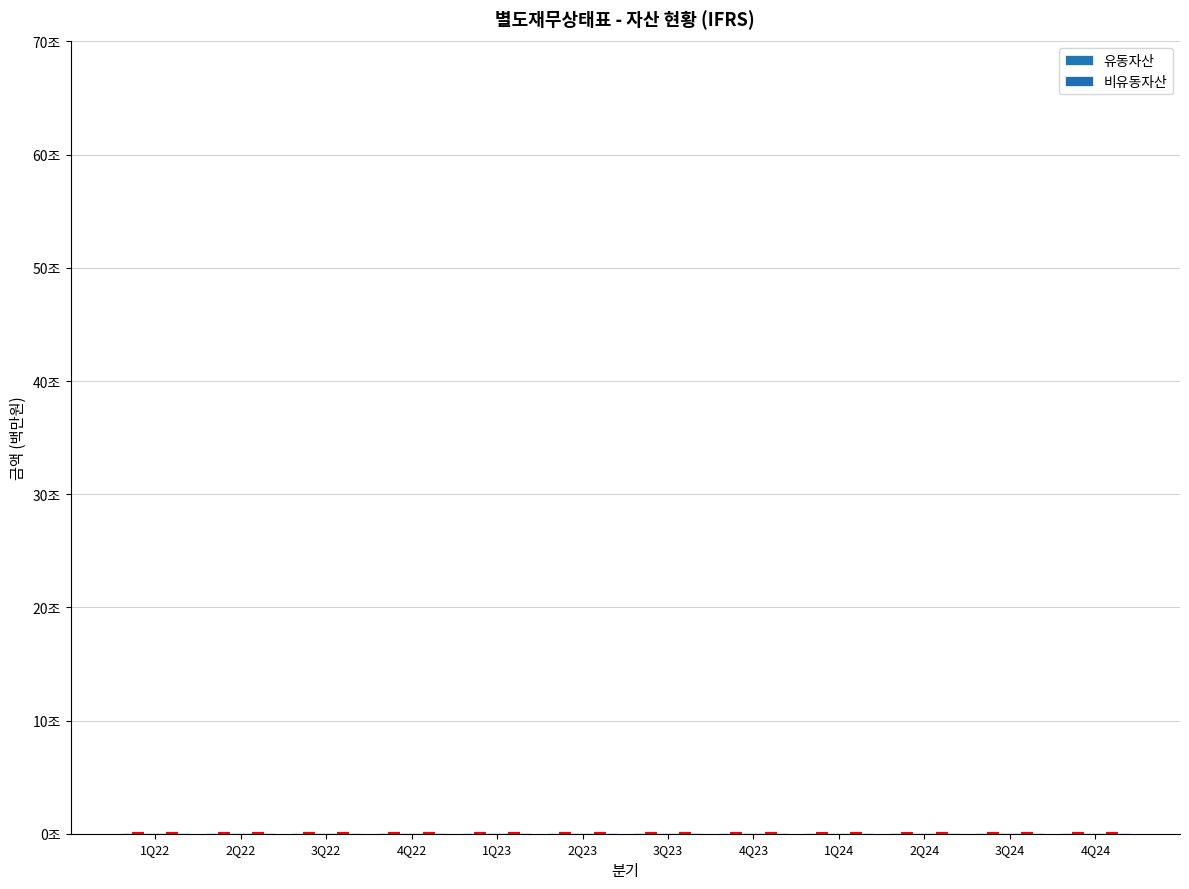

What are all the series names shown in the legend?

유동자산, 비유동자산